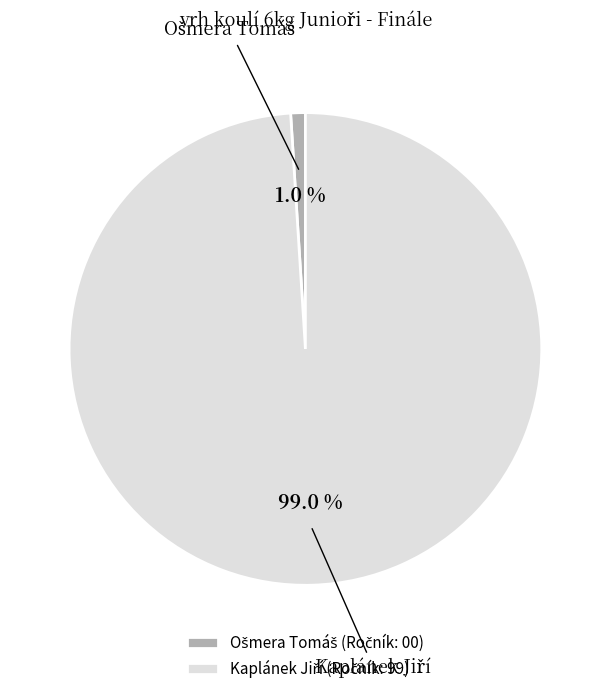

Does any single category account for the majority?

Yes